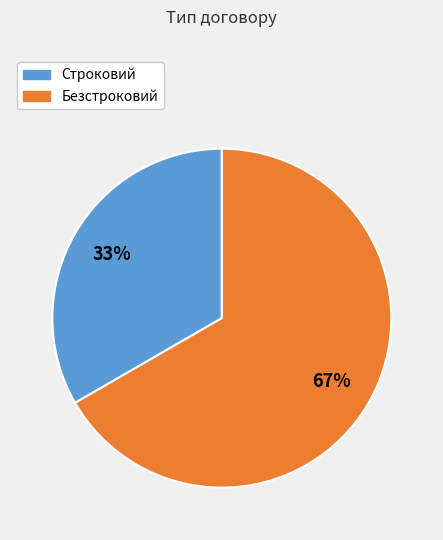

How many slices are in this pie chart?

2